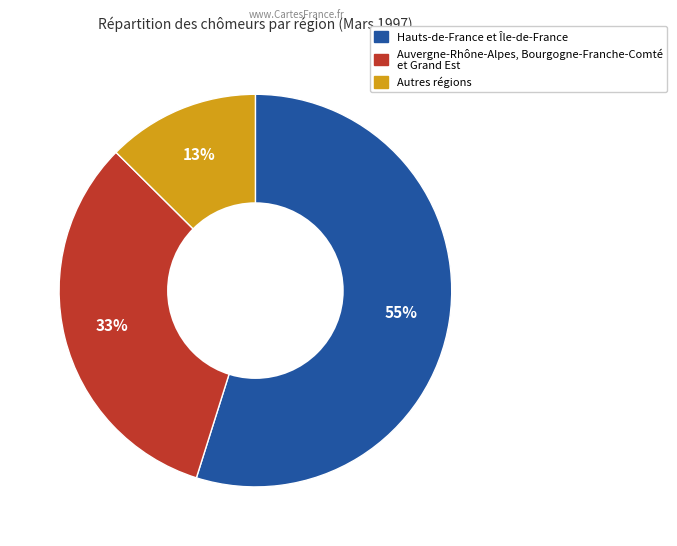

To the nearest percent, what is the difference between the largest and smallest slice percentages?

42%